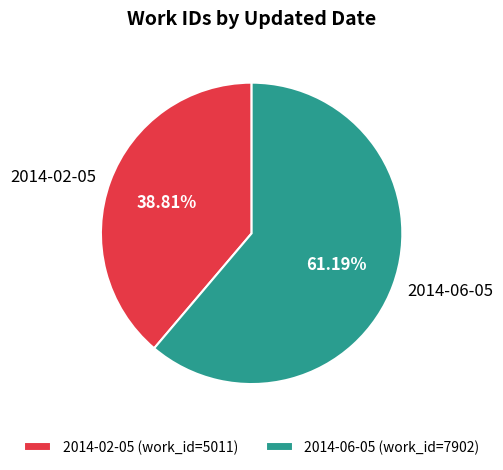

To the nearest percent, what percentage of the pie is 2014-06-05?

61%